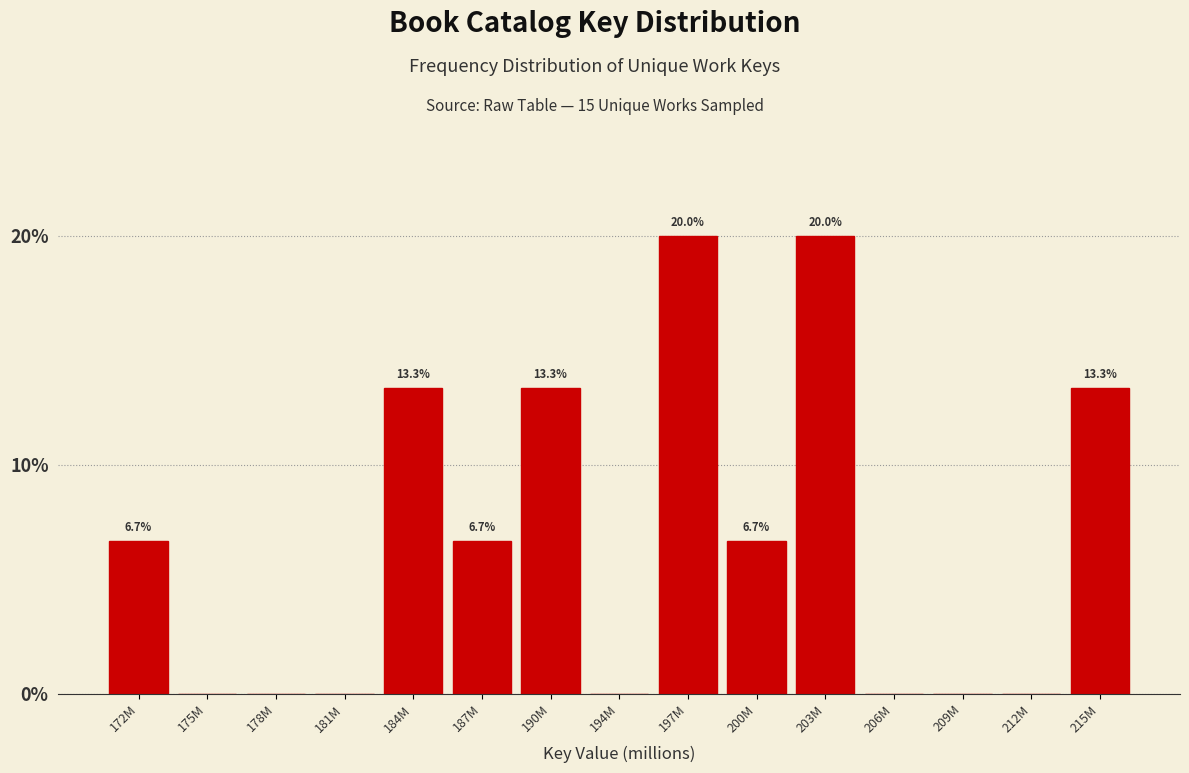

Reading left to right, extract all data points from this chart.

172M=6.7	175M=0.0	178M=0.0	181M=0.0	184M=13.3	187M=6.7	190M=13.3	194M=0.0	197M=20.0	200M=6.7	203M=20.0	206M=0.0	209M=0.0	212M=0.0	215M=13.3